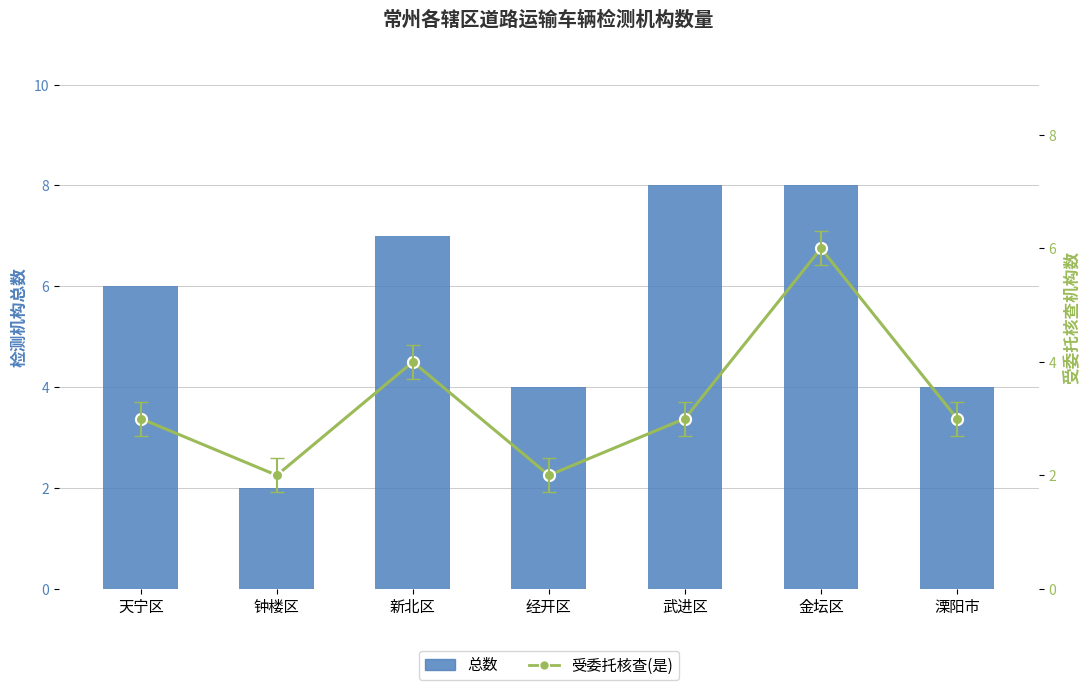

What is the difference between the highest and lowest values at 新北区?

3